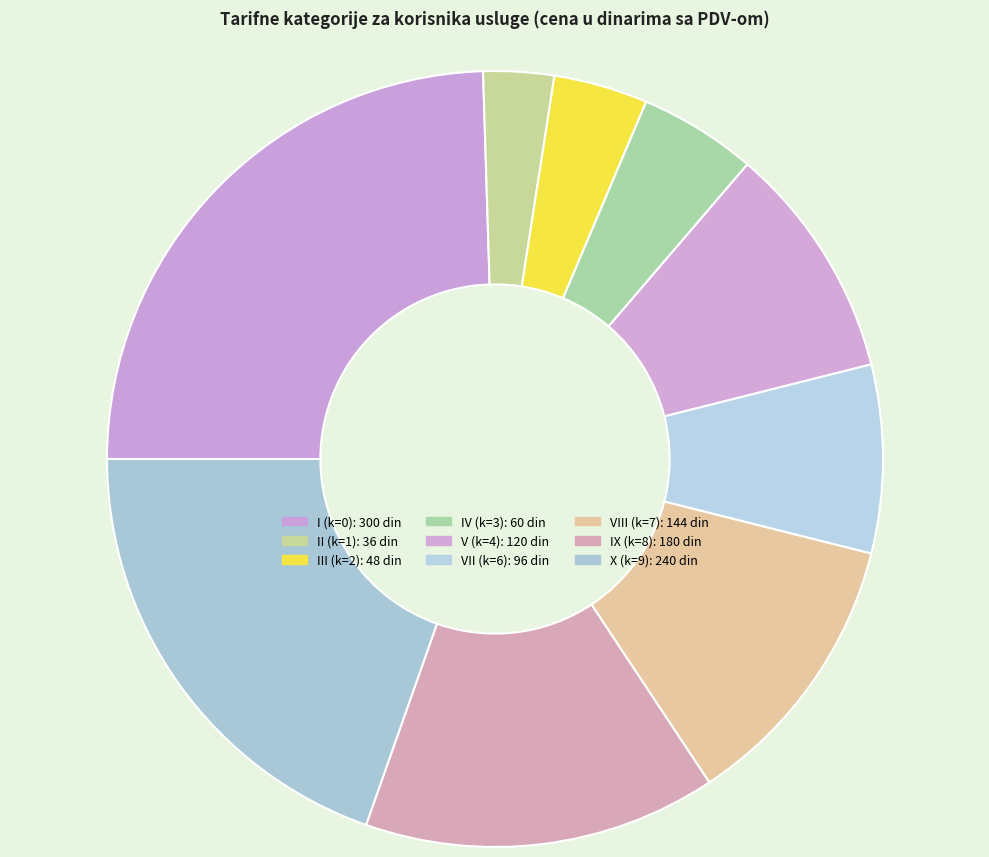

Count the number of slices in the pie.

9